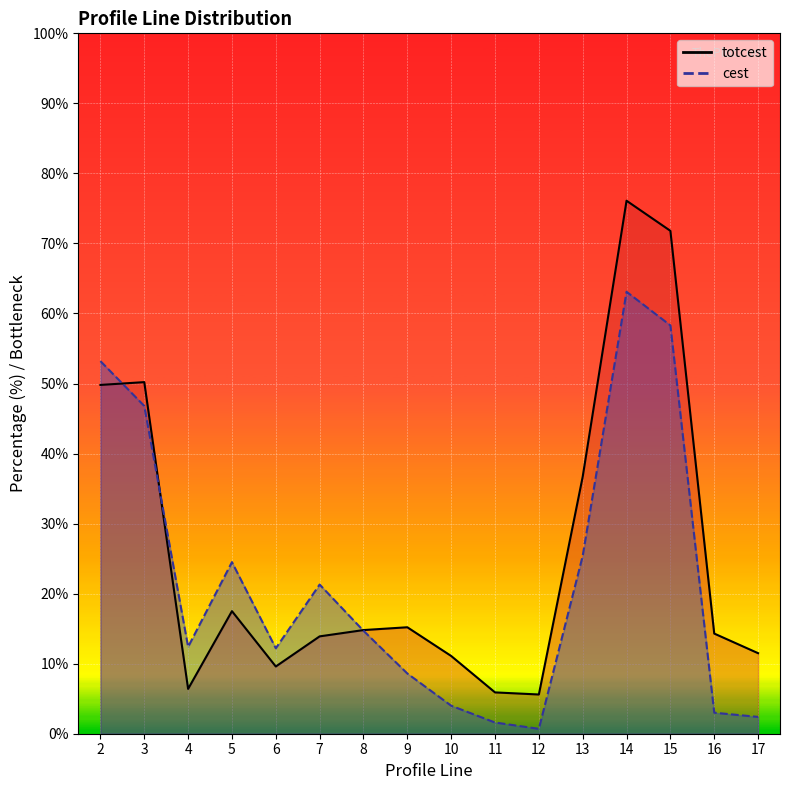

Is it true that totcest equals 11.1 at 10?

True